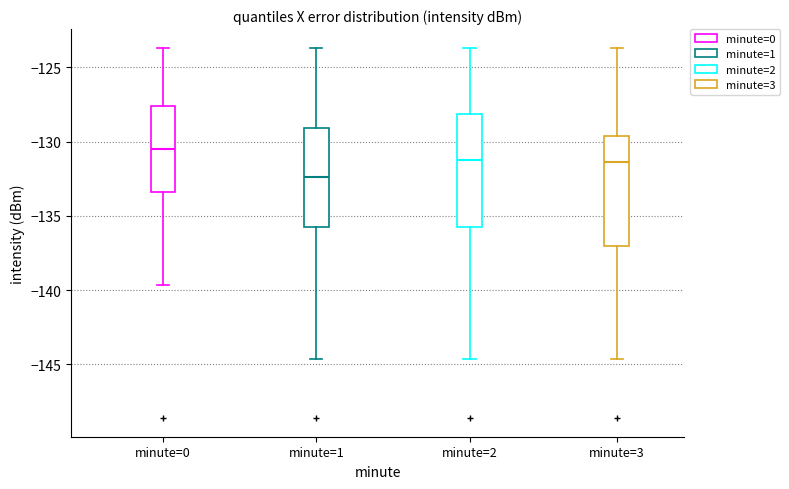

Reading left to right, read every box against the y-axis: the position of its median line, the range the box covers, and the ends of its whiskers. The values are not printed on the chart, so give them approximately, as read against the axis.

minute=0: median -130.5, box -133.5 to -127.5, whiskers -139.5 to -123.5
minute=1: median -132.5, box -136.0 to -129.0, whiskers -144.5 to -123.5
minute=2: median -131.0, box -136.0 to -128.0, whiskers -144.5 to -123.5
minute=3: median -131.5, box -137.0 to -129.5, whiskers -144.5 to -123.5